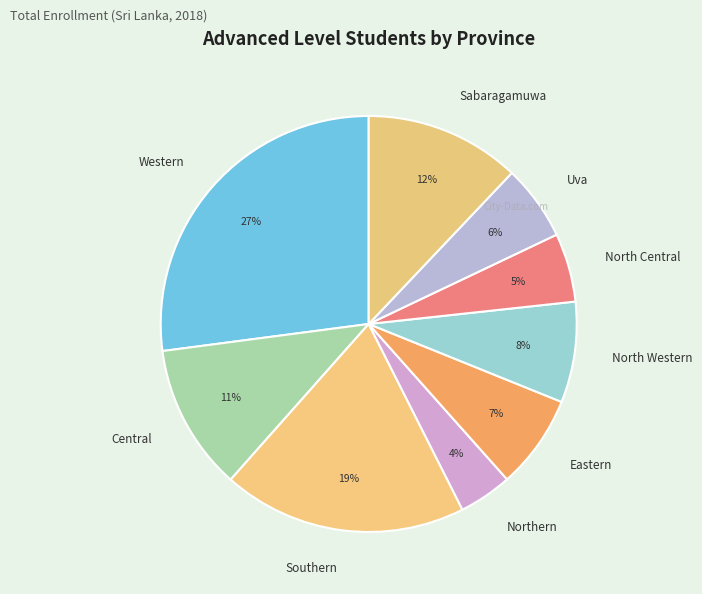

How many slices are in this pie chart?

9